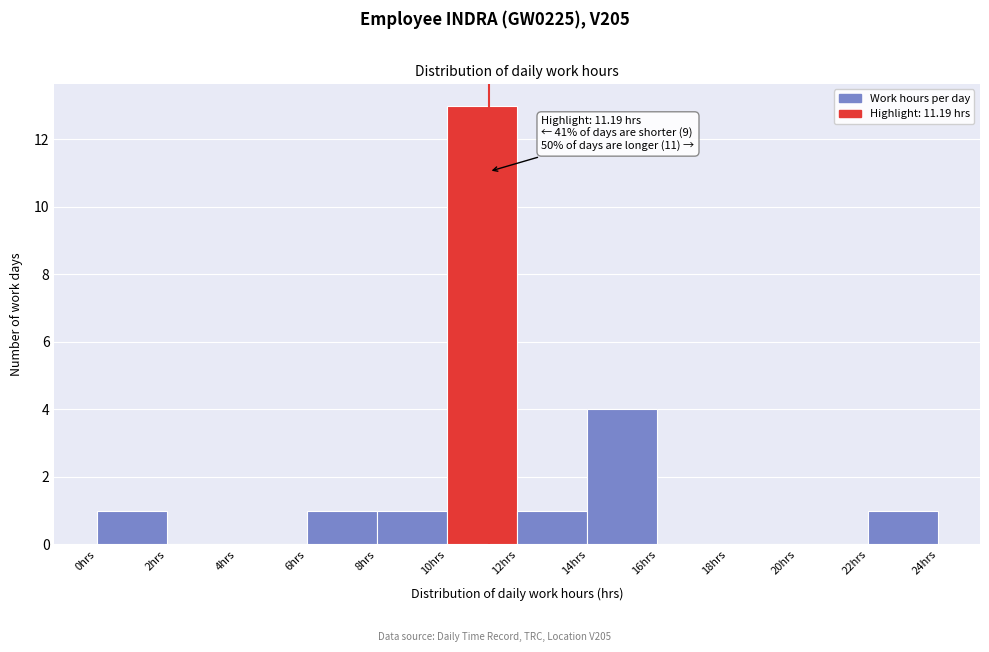

Which range on the x-axis has the tallest bar?

10 to 12